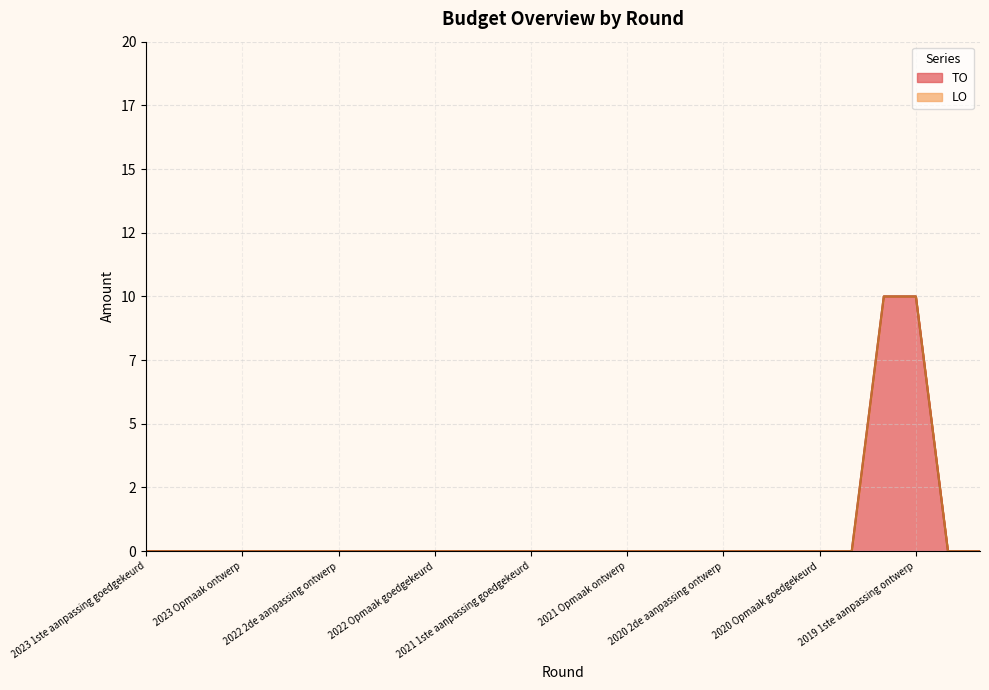

Which label corresponds to the smallest value in the chart?

2023 1ste aanpassing goedgekeurd